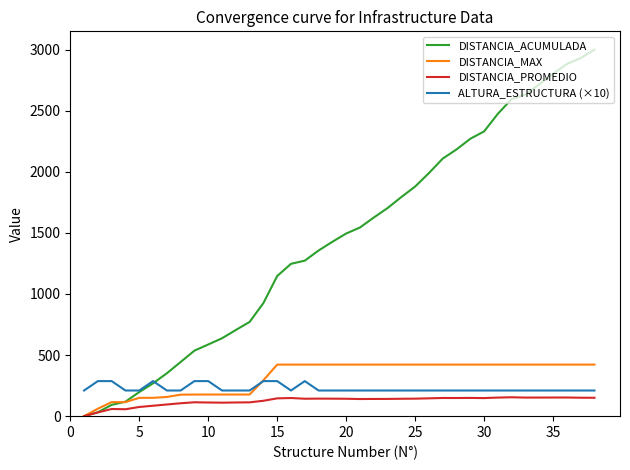

Which series has the largest total across all categories?

DISTANCIA_ACUMULADA